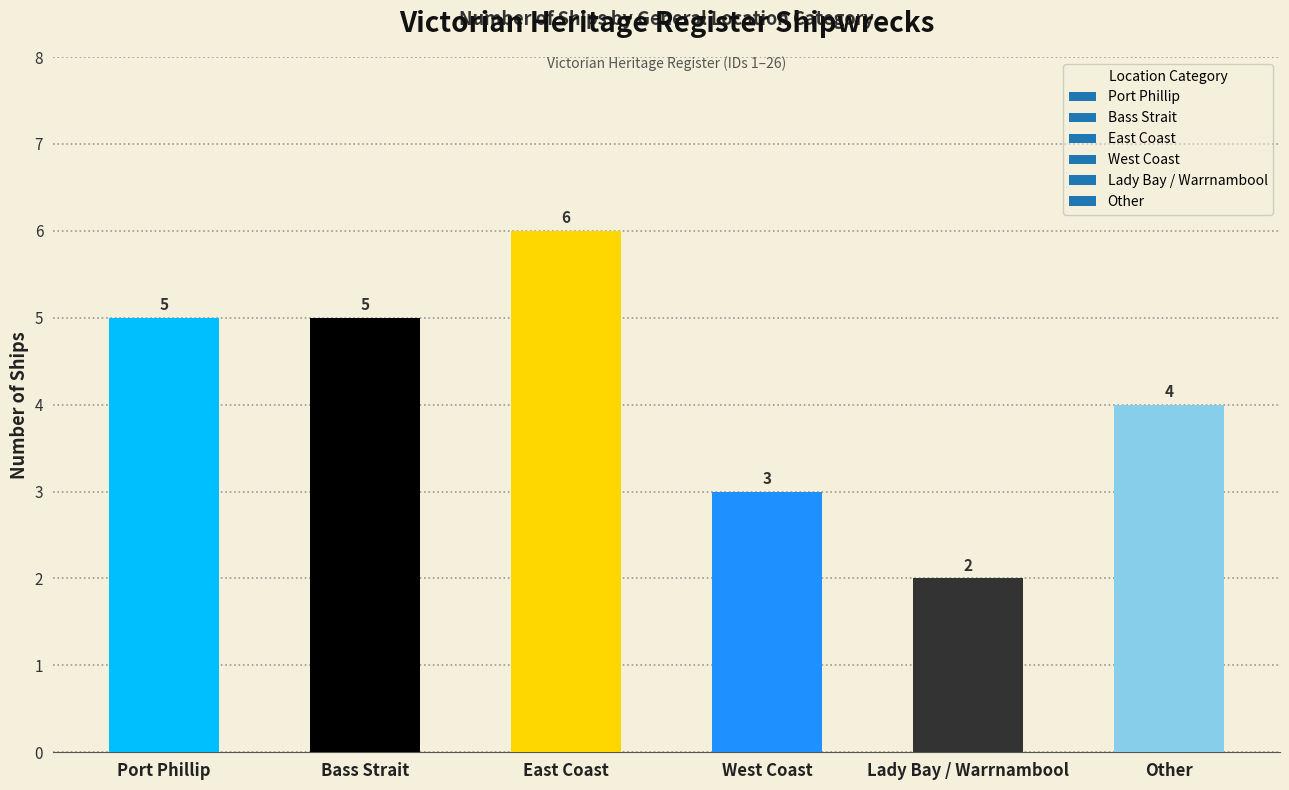

What is the value of the 1st bar from the left?

5